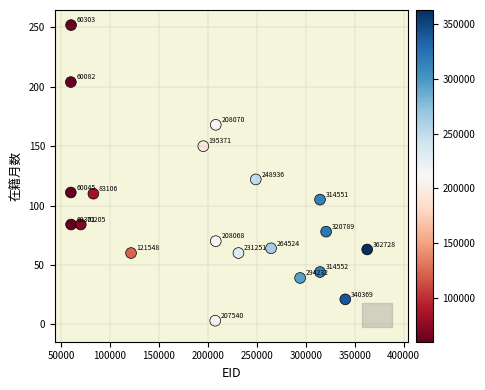

What Y value in the scatter plot is closest to 127?

122